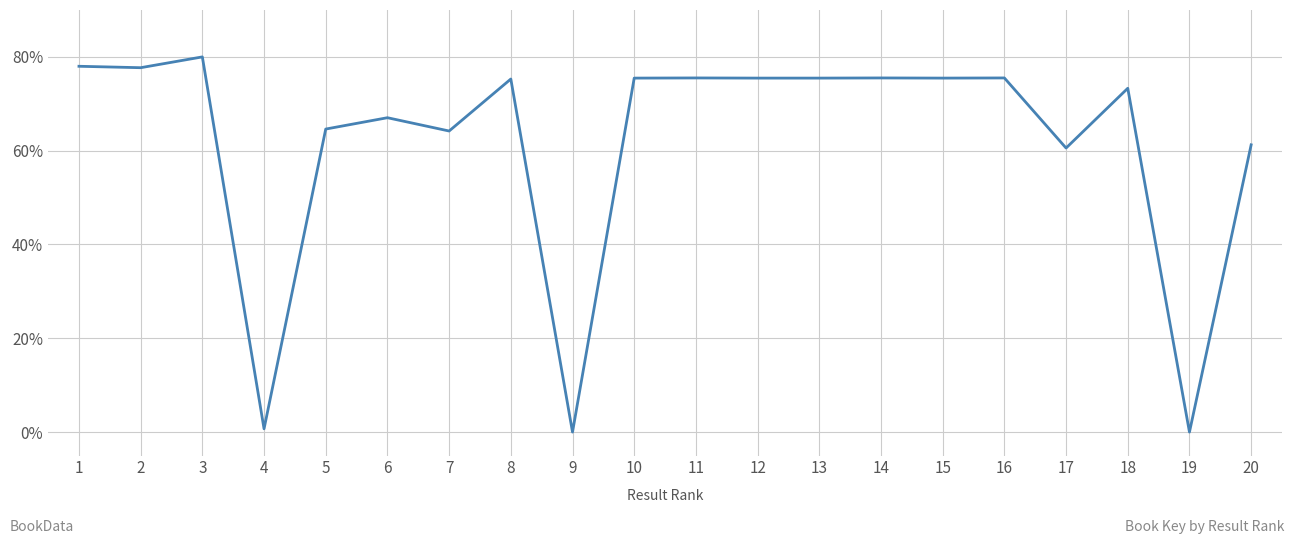

What value does the data have at 6?

67.0